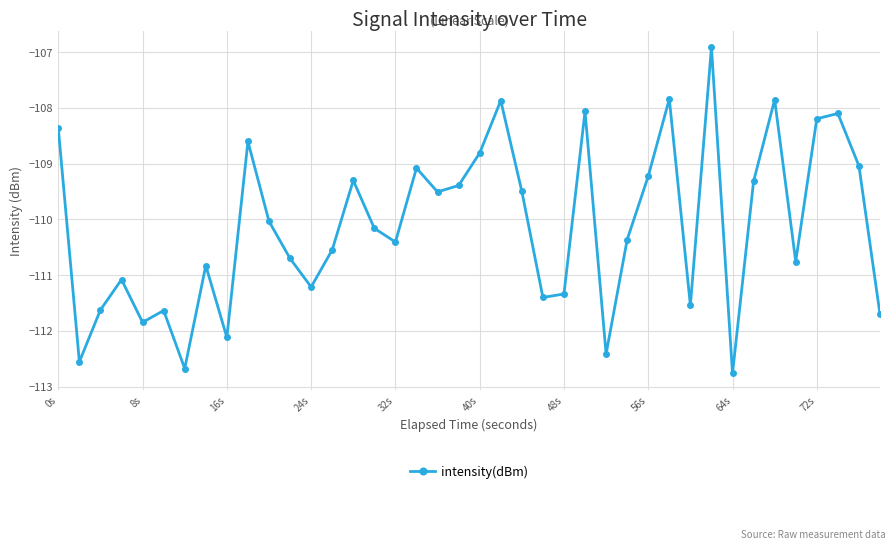

True or false: there are more than 1 points higher than both neighbors.

True